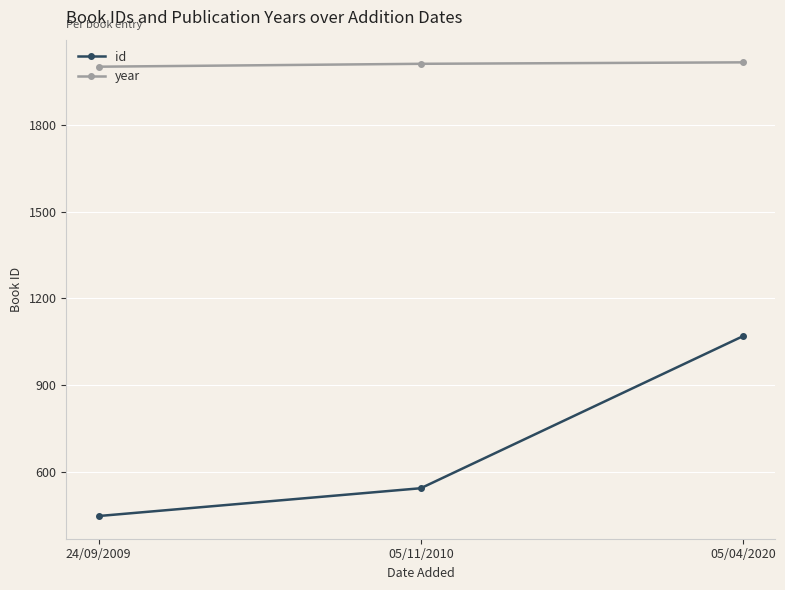

What is the difference between the id values at 05/04/2020 and 05/11/2010?

525